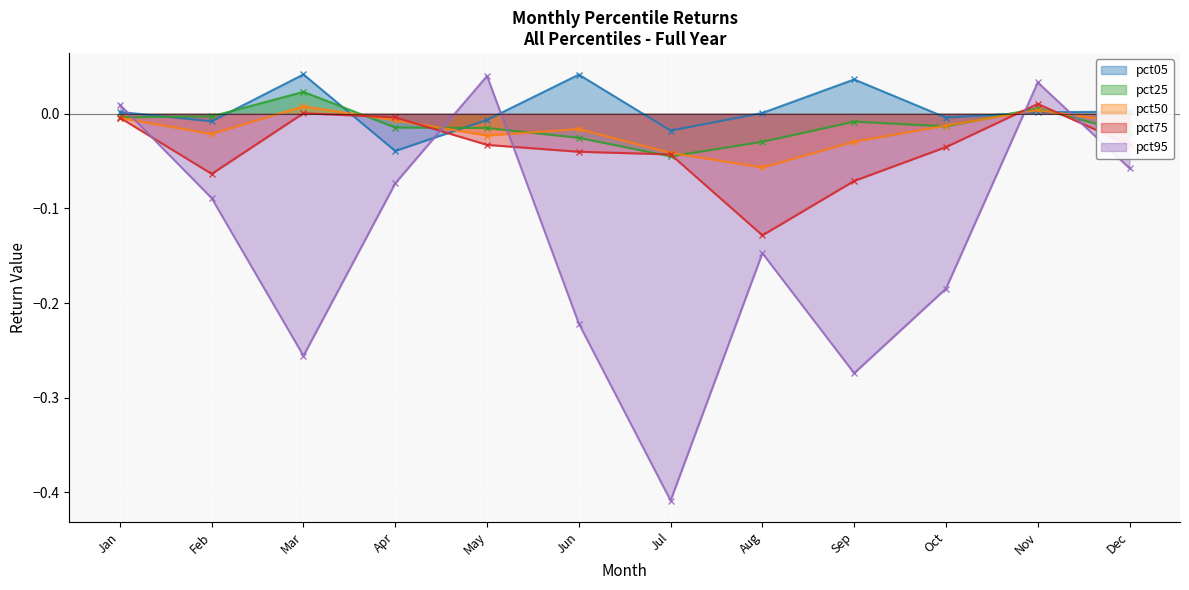

Which series has the largest range (max minus min)?

pct95